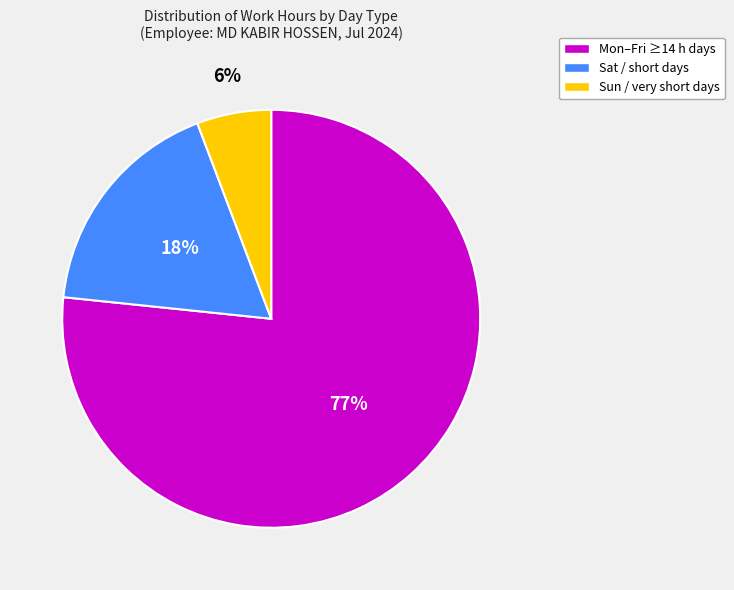

Is there a majority slice in this chart?

Yes